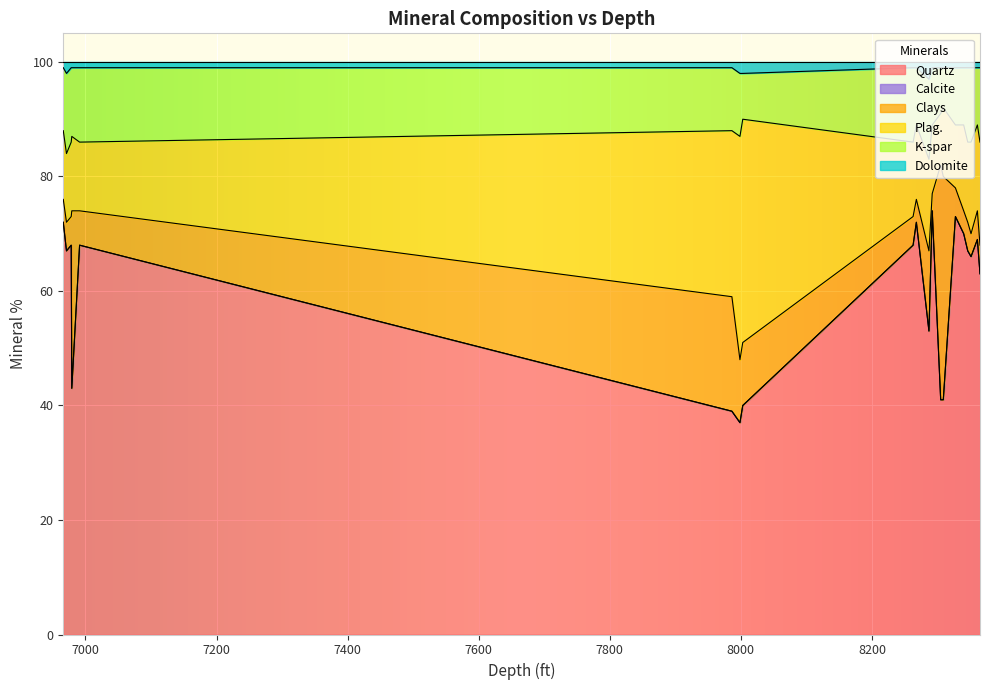

Reading left to right, transcribe all the data shown in this chart.

Quartz: 72	67	68	43	68	39	37	40	68	72	53	74	41	41	73	70	67	66	69	63
Calcite: 0	0	0	0	0	0	0	0	0	0	0	0	0	0	0	0	0	0	0	0
Clays: 4	5	5	31	6	20	11	11	5	4	14	3	41	39	5	4	5	4	5	5
Plag.: 12	12	13	13	12	29	39	39	13	13	16	12	9	12	11	15	14	16	15	18
K-spar: 11	14	13	12	13	11	11	8	13	10	14	10	8	7	10	10	13	13	10	13
Dolomite: 1	2	1	1	1	1	2	2	1	1	3	1	1	1	1	1	1	1	1	1